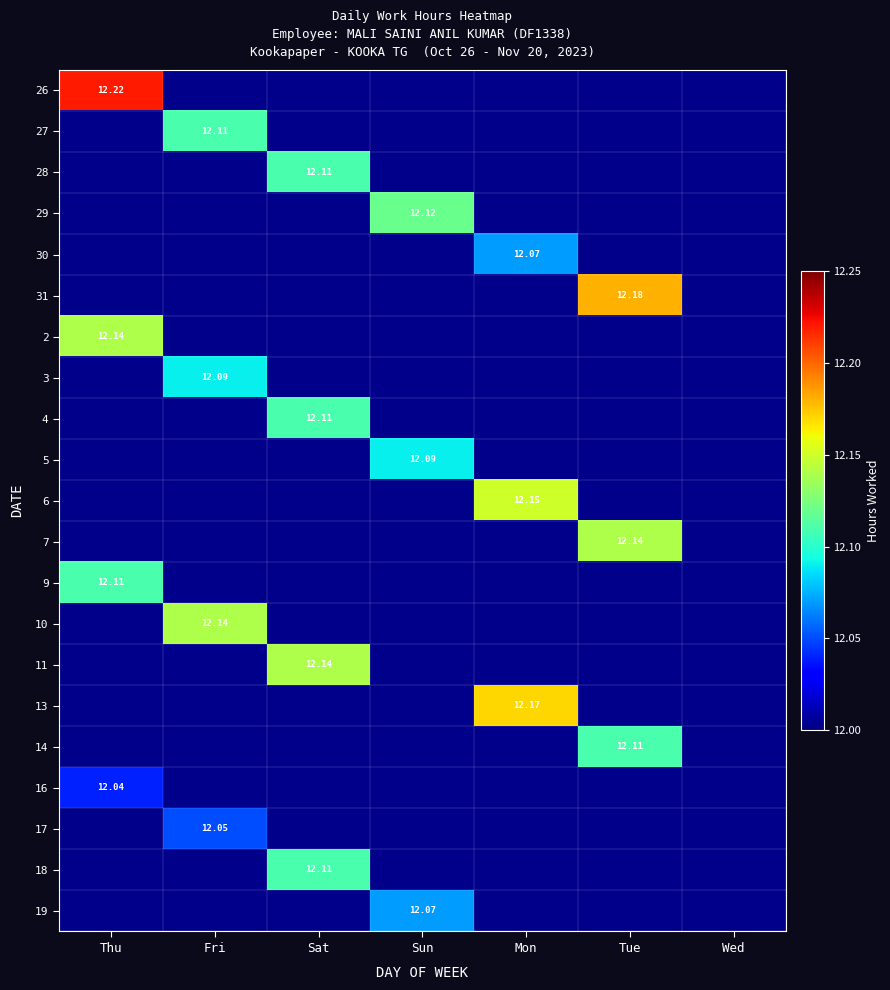

At how many categories does at least one series exceed 12?

6